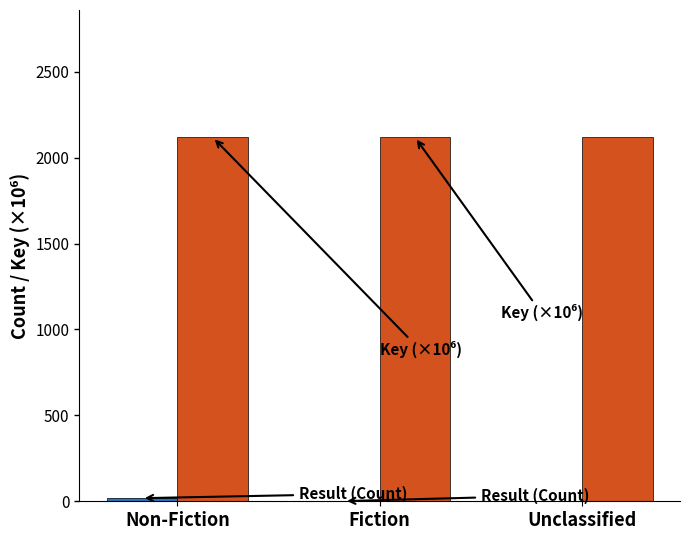

What is the maximum value shown in the chart?

2117.9